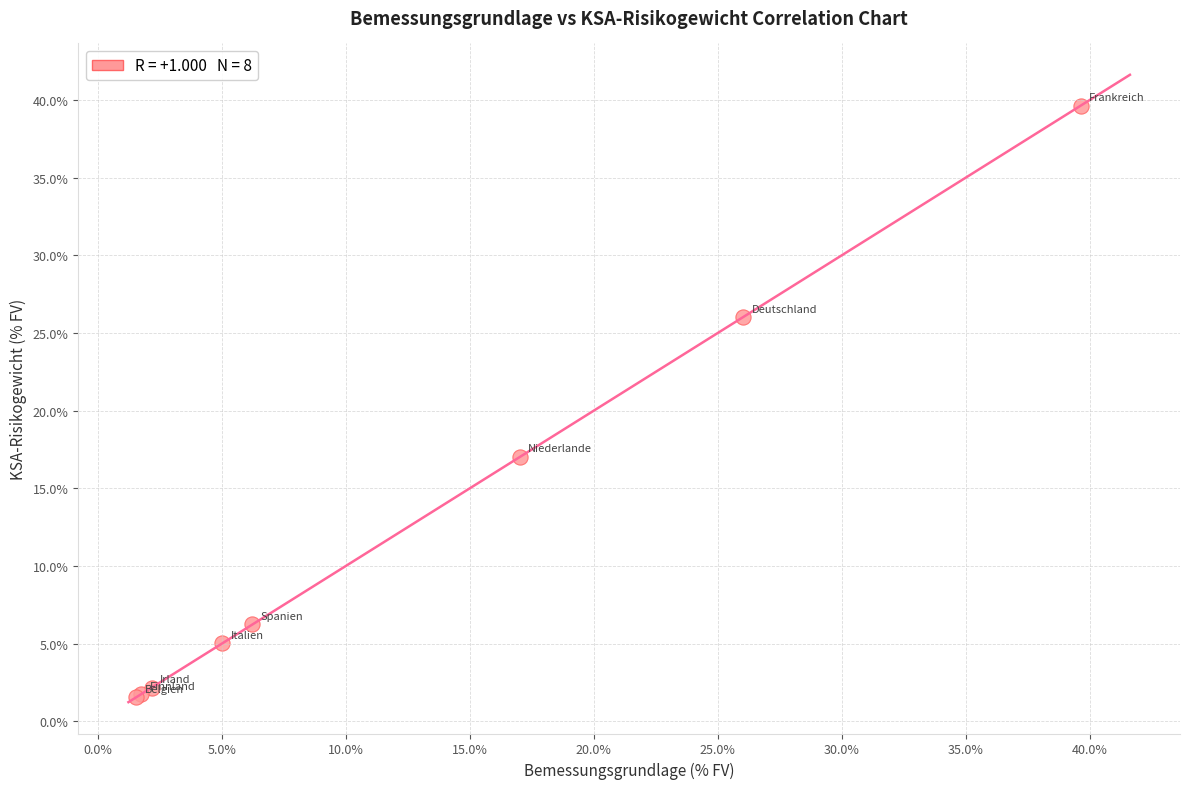

What Y value in the scatter plot is closest to 20?

17.0